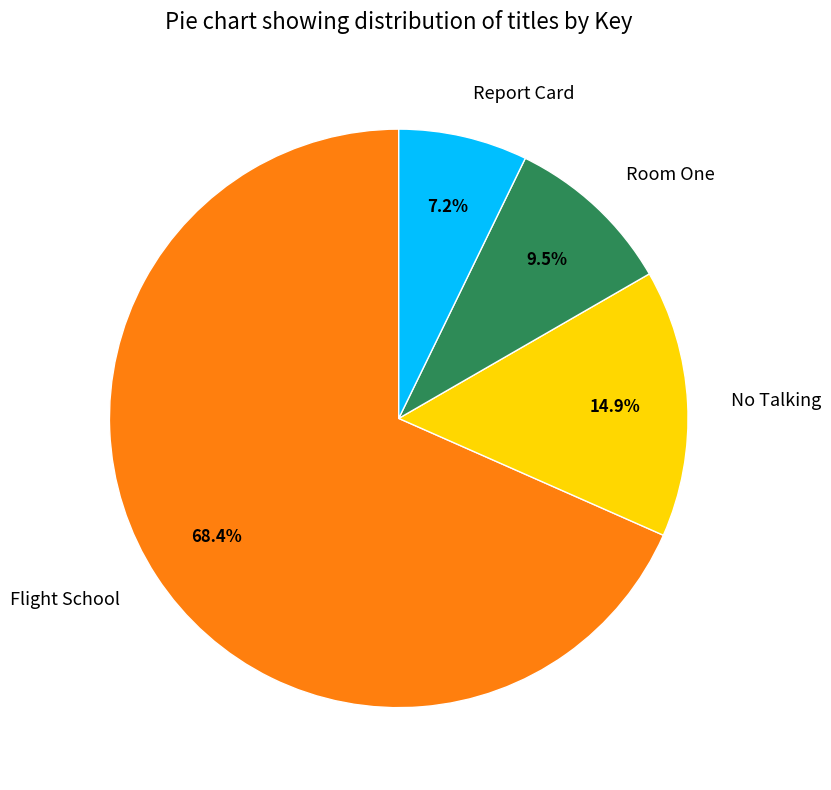

How many segments does this pie chart have?

4